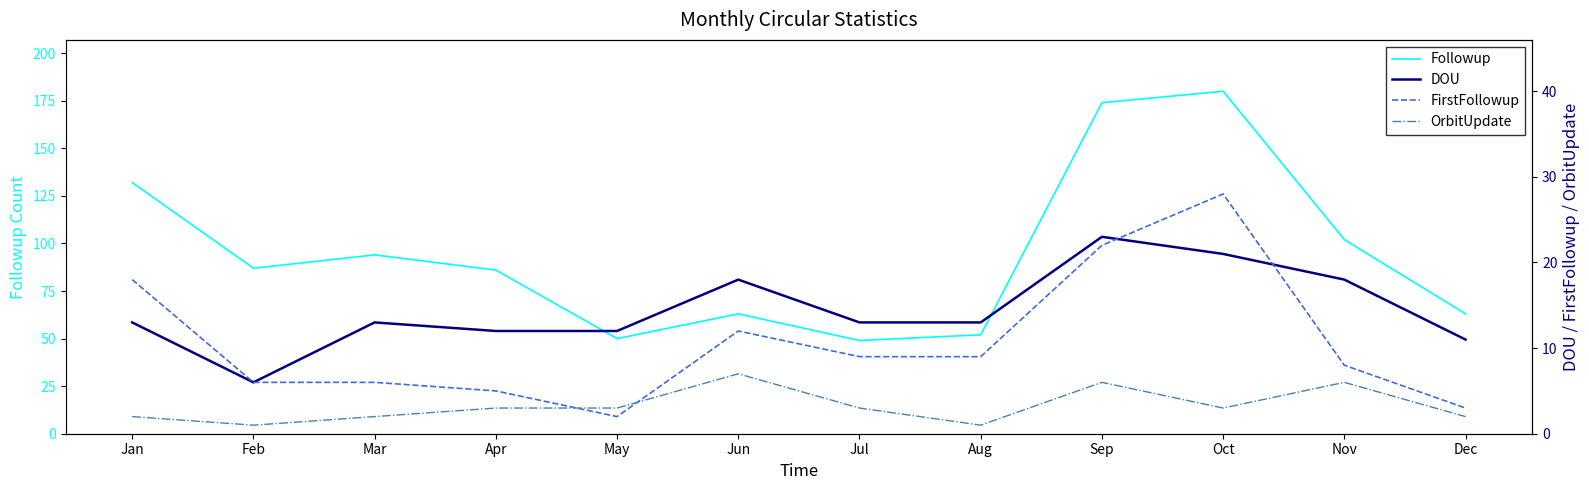

Reading left to right, what are all the values shown in this chart?

Followup: Jan=132	Feb=87	Mar=94	Apr=86	May=50	Jun=63	Jul=49	Aug=52	Sep=174	Oct=180	Nov=102	Dec=63
DOU: Jan=13	Feb=6	Mar=13	Apr=12	May=12	Jun=18	Jul=13	Aug=13	Sep=23	Oct=21	Nov=18	Dec=11
FirstFollowup: Jan=18	Feb=6	Mar=6	Apr=5	May=2	Jun=12	Jul=9	Aug=9	Sep=22	Oct=28	Nov=8	Dec=3
OrbitUpdate: Jan=2	Feb=1	Mar=2	Apr=3	May=3	Jun=7	Jul=3	Aug=1	Sep=6	Oct=3	Nov=6	Dec=2